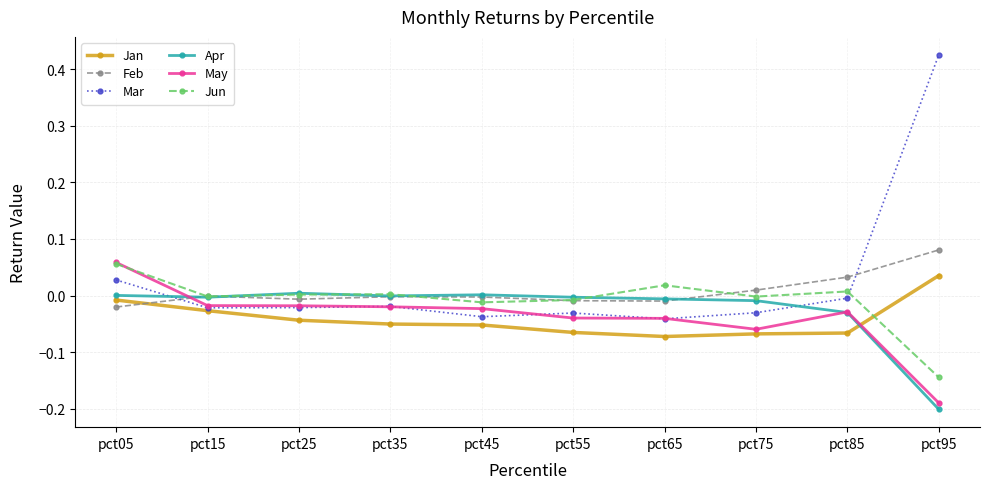

Rank the series at pct75 from lowest to highest value.

Jan, May, Mar, Apr, Jun, Feb